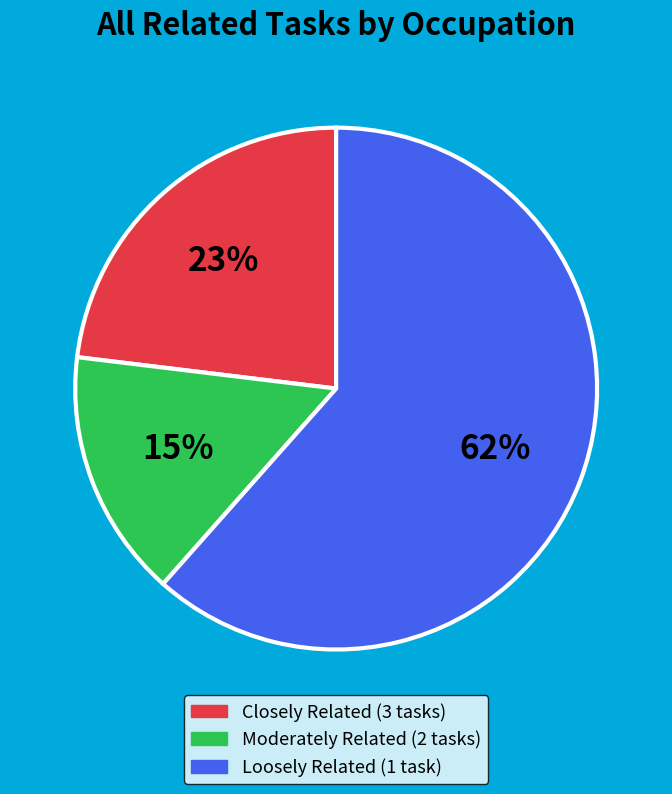

Is there any slice that represents more than half of the pie?

Yes